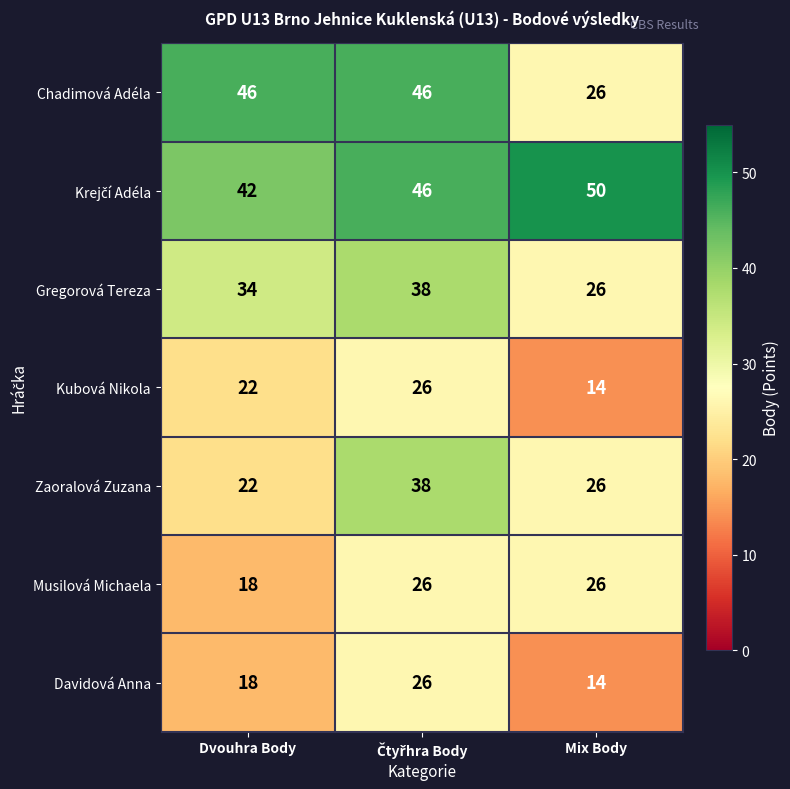

What is the difference between the maximum and second lowest values in the Gregorová Tereza series?

4